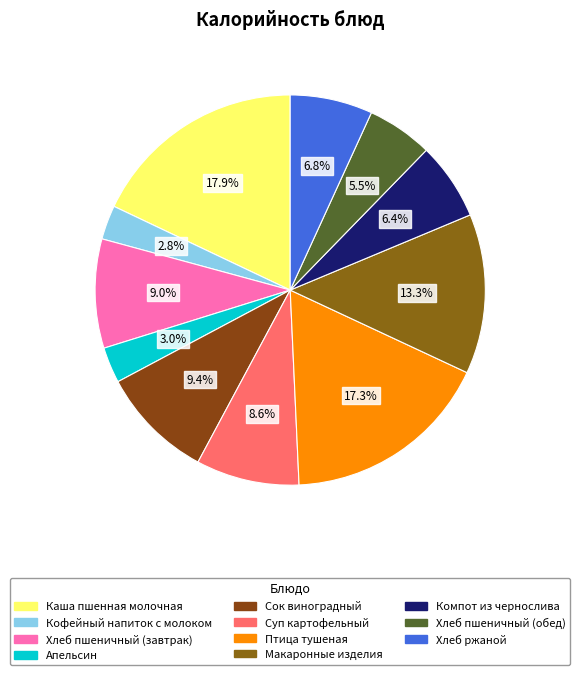

Is it true that Хлеб пшеничный (завтрак) is 1% of the pie?

False